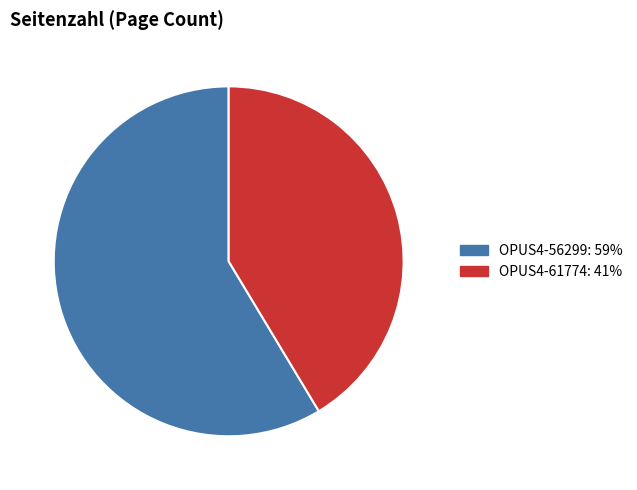

Between OPUS4-61774 and OPUS4-56299, which is larger?

OPUS4-56299